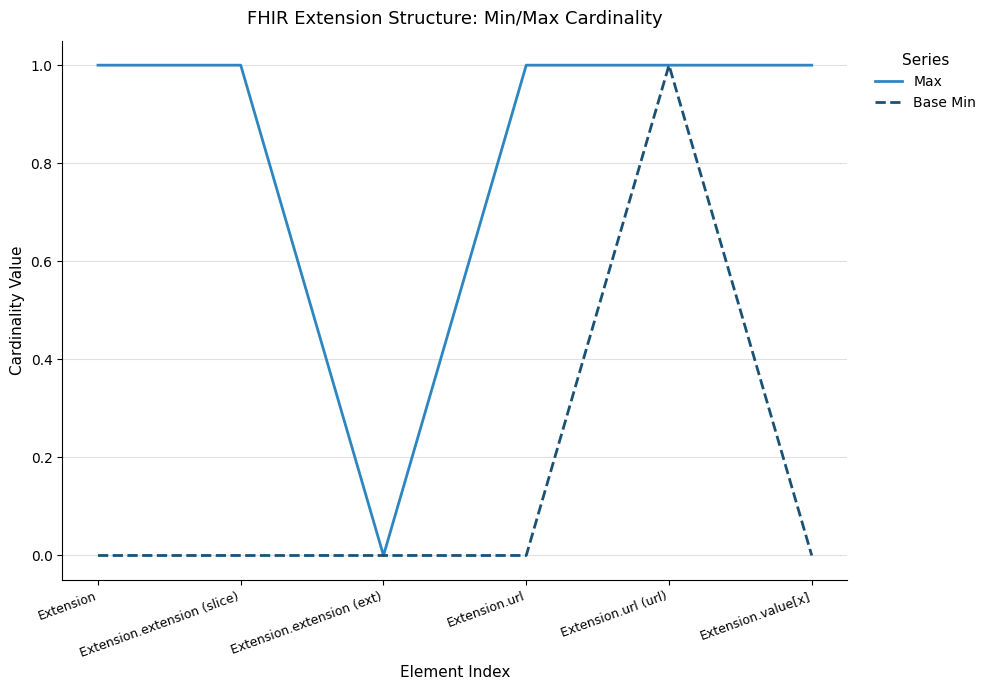

List the series in order of their overall mean, lowest first.

Base Min, Max